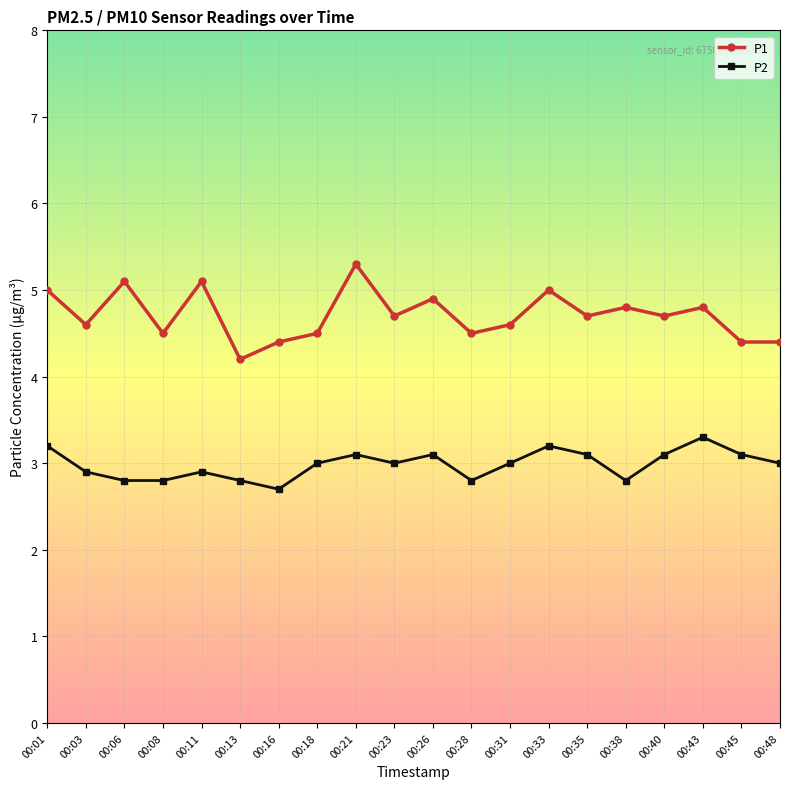

True or false: P1 and P2 cross at least once.

False